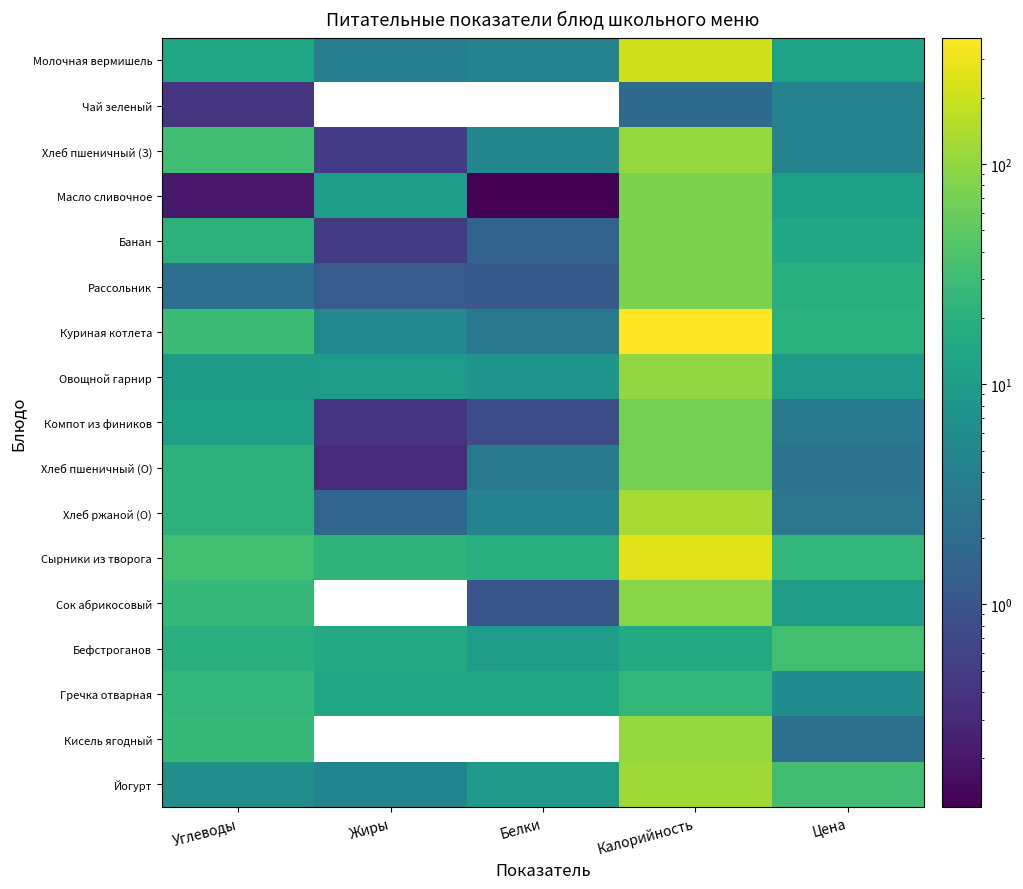

What is the sum of all Рассольник values?

99.5